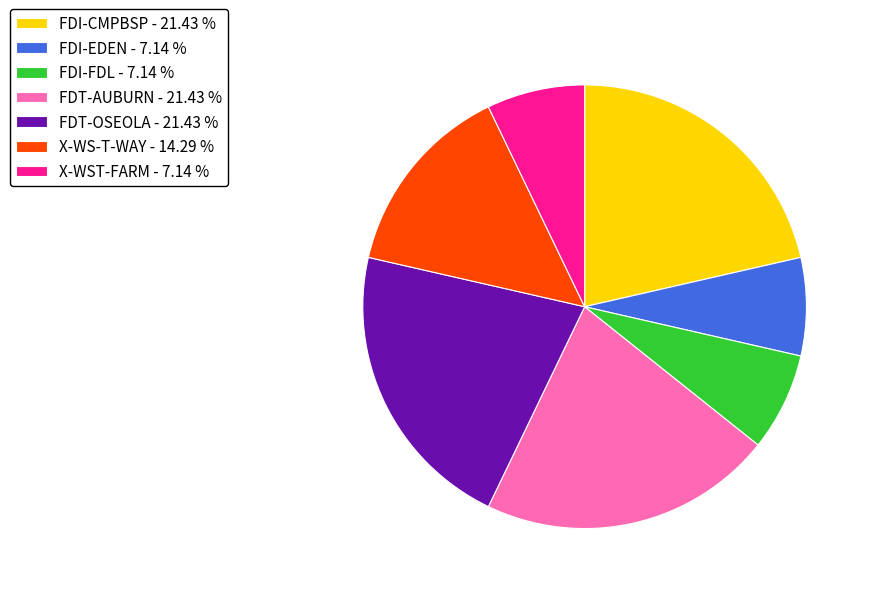

How many slices are in this pie chart?

7